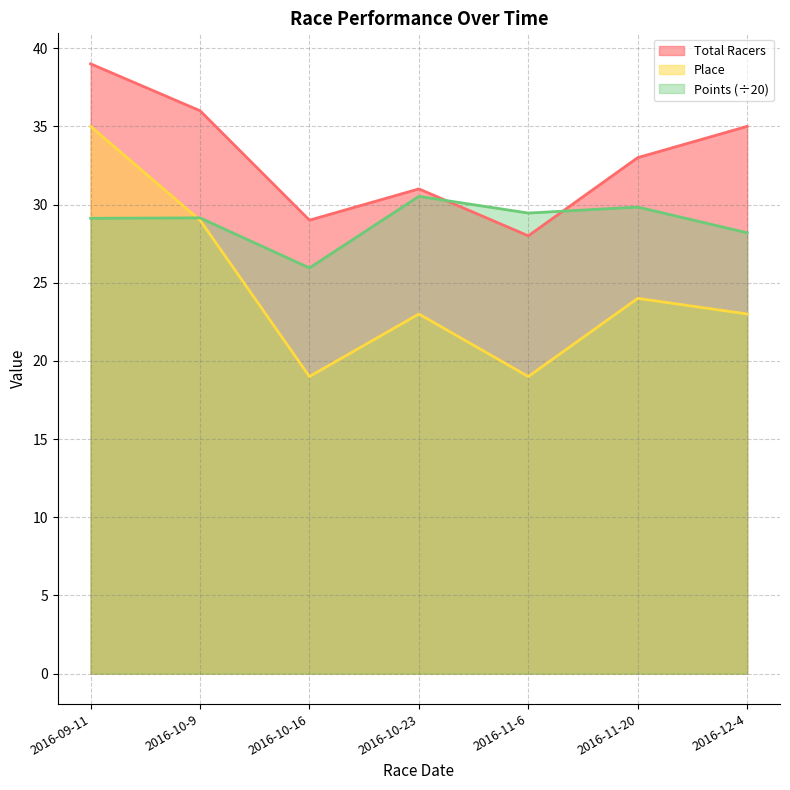

What is the sum of all Points values?

202.2